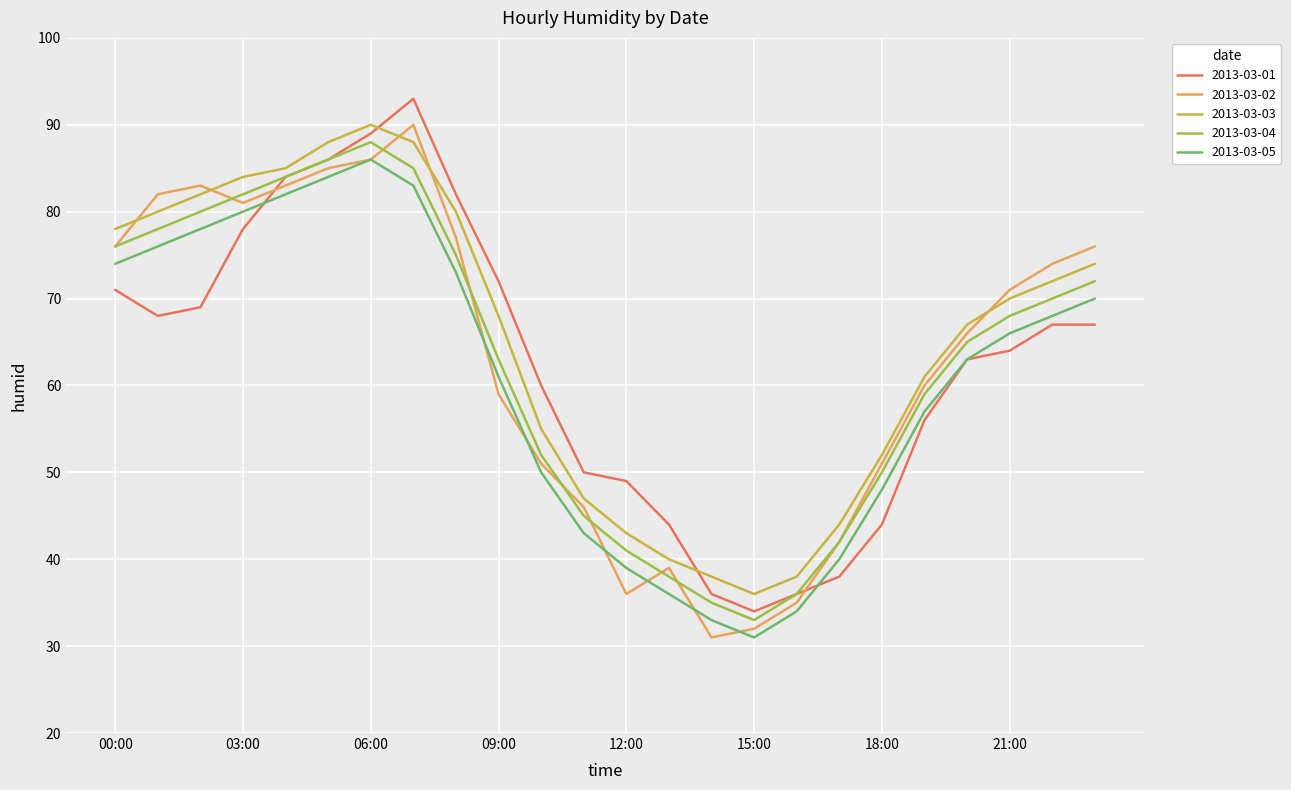

Which series has the largest total across all categories?

2013-03-03